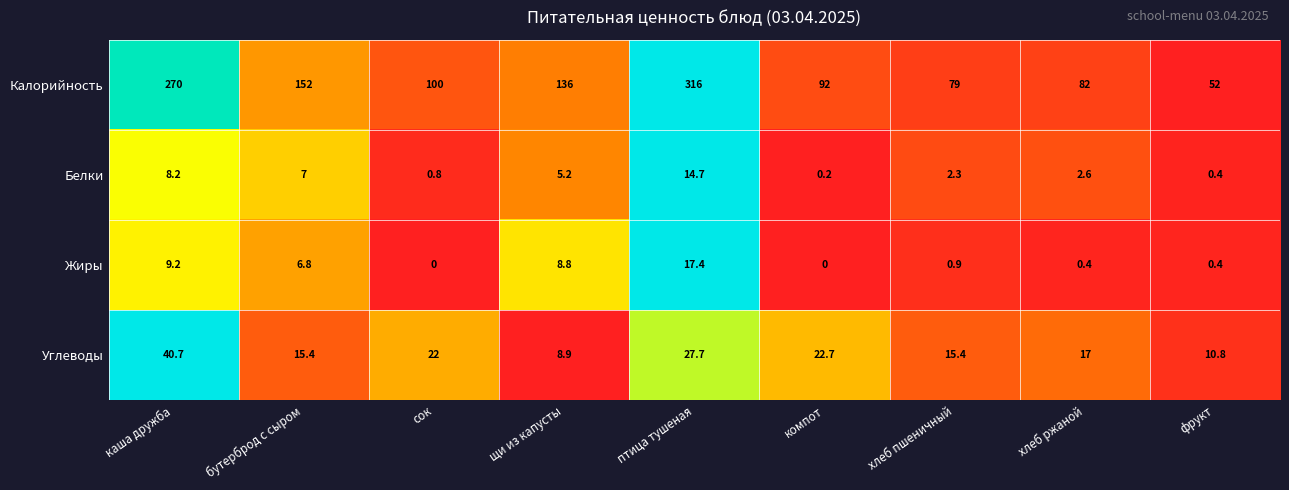

Is it true that Углеводы equals 15.4 at бутерброд с сыром?

True